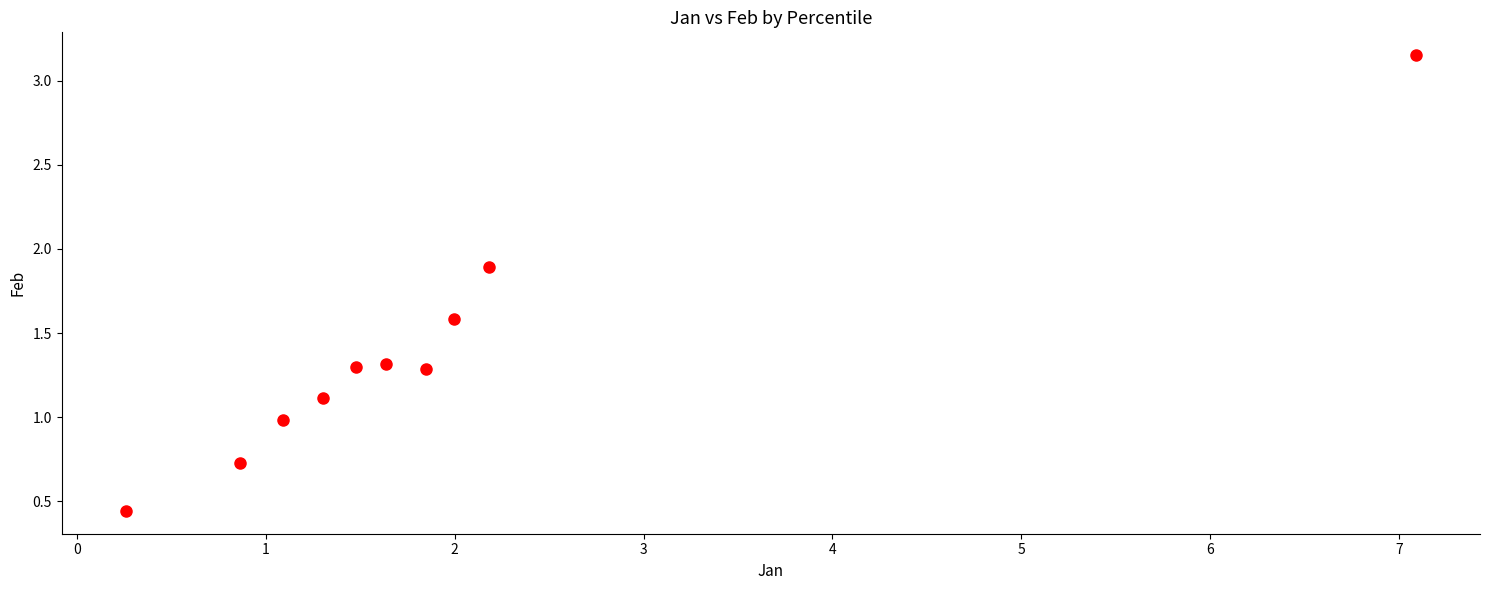

What is the range of Y values (max minus min)?

2.7